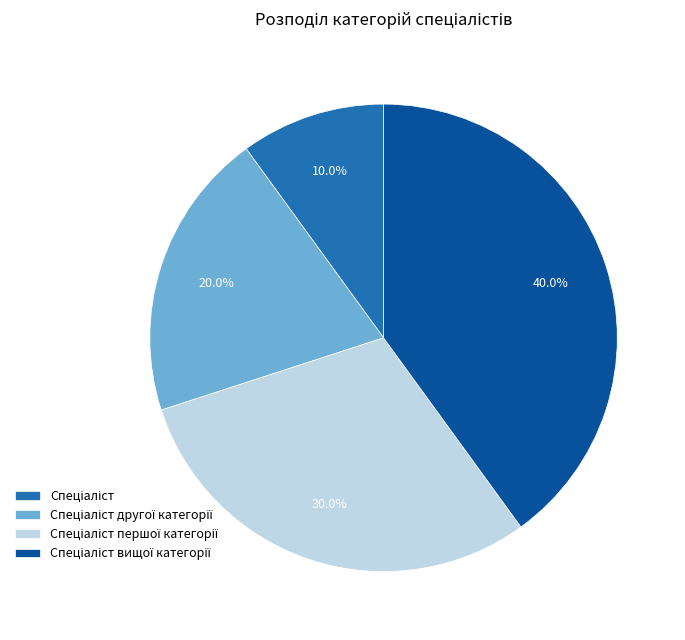

Does any single category account for the majority?

No